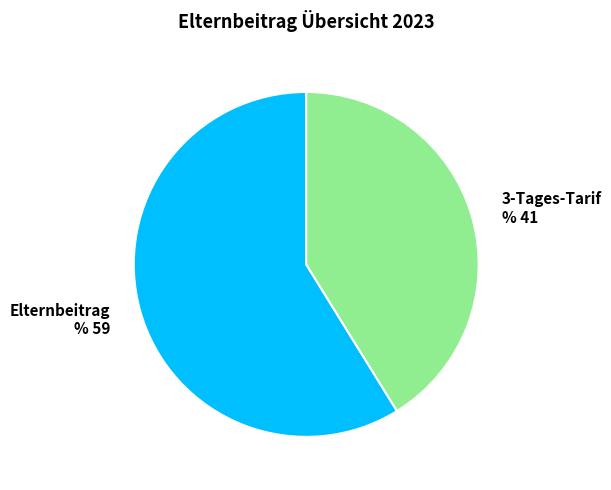

Which slice represents more than half of the pie?

Elternbeitrag % 59